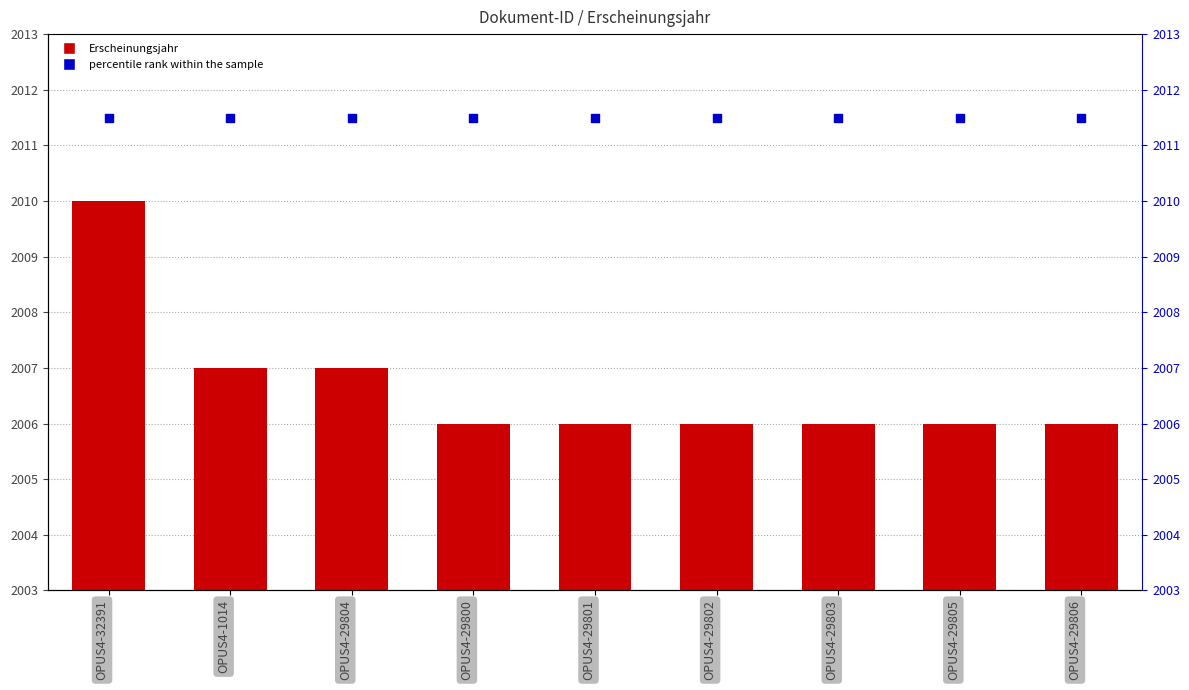

Which series reaches the minimum Y coordinate?

Erscheinungsjahr